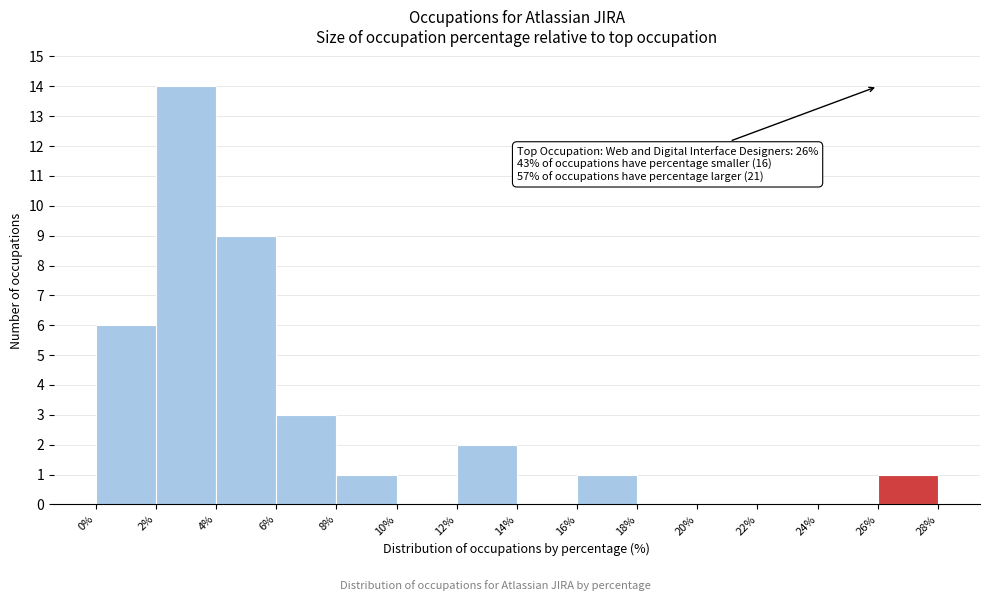

Over which range of the x-axis is the bar tallest?

2% to 4%